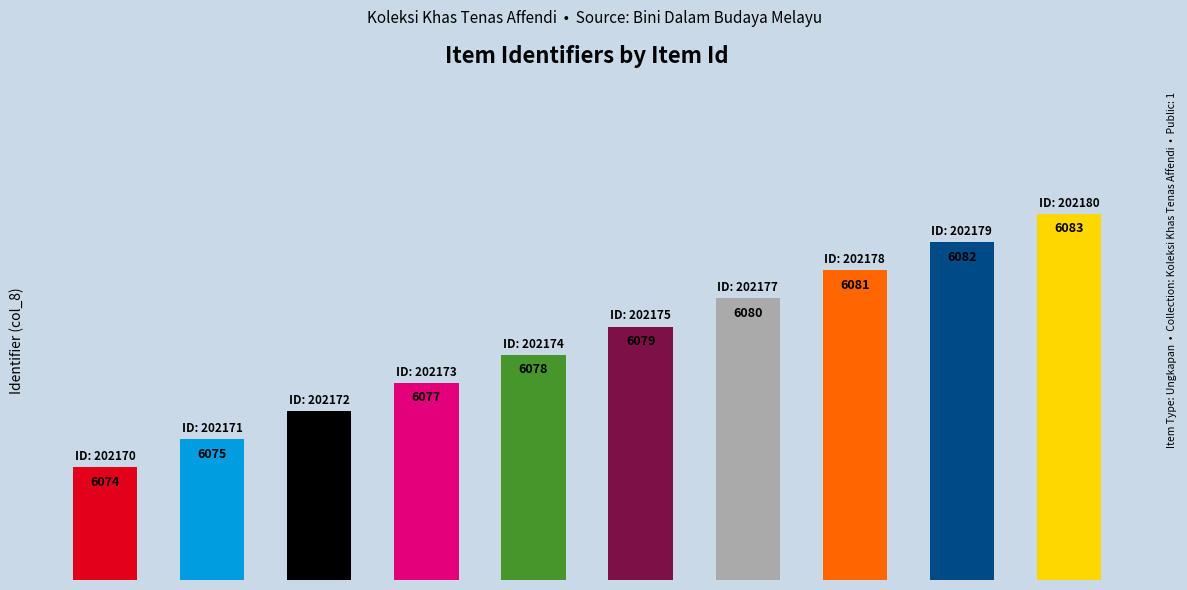

Does the chart contain stacked bars?

No